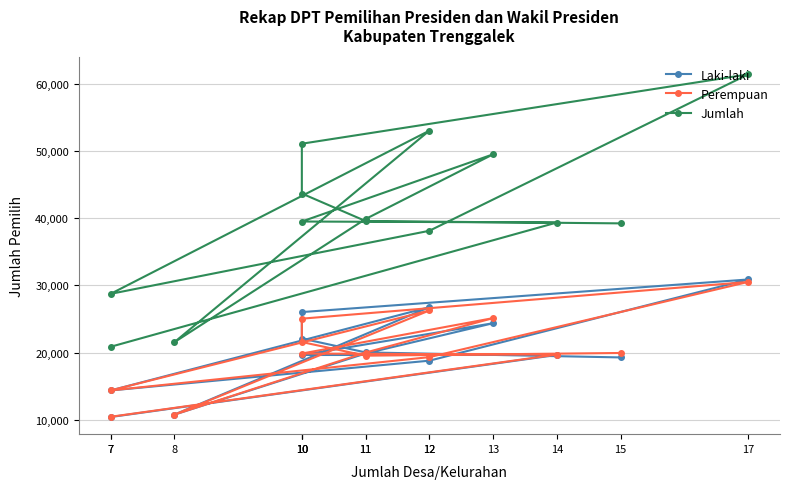

What are all the series names shown in the legend?

Laki-laki, Perempuan, Jumlah